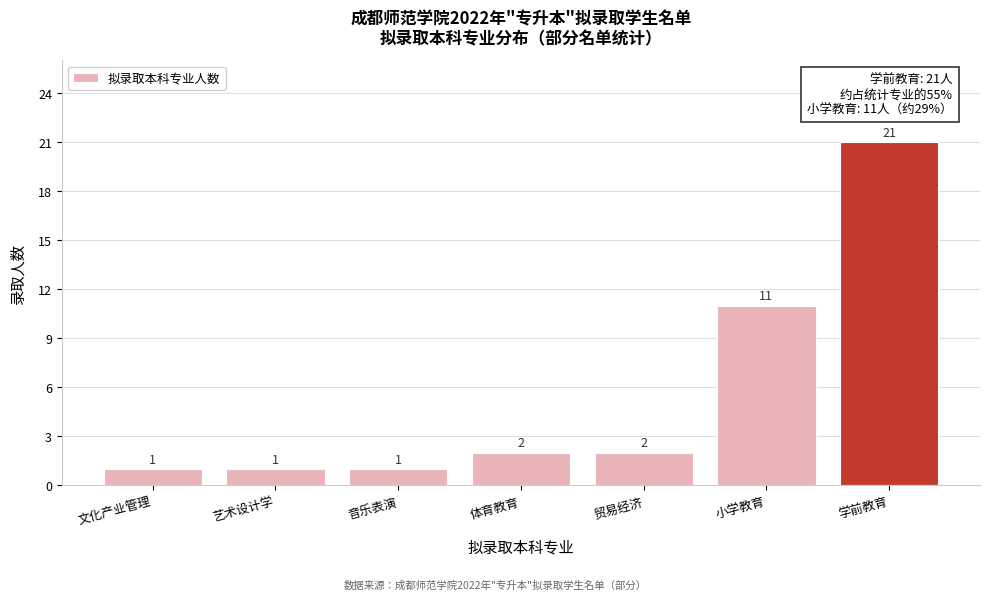

Reading left to right, list all the values displayed in this chart.

1	1	1	2	2	11	21